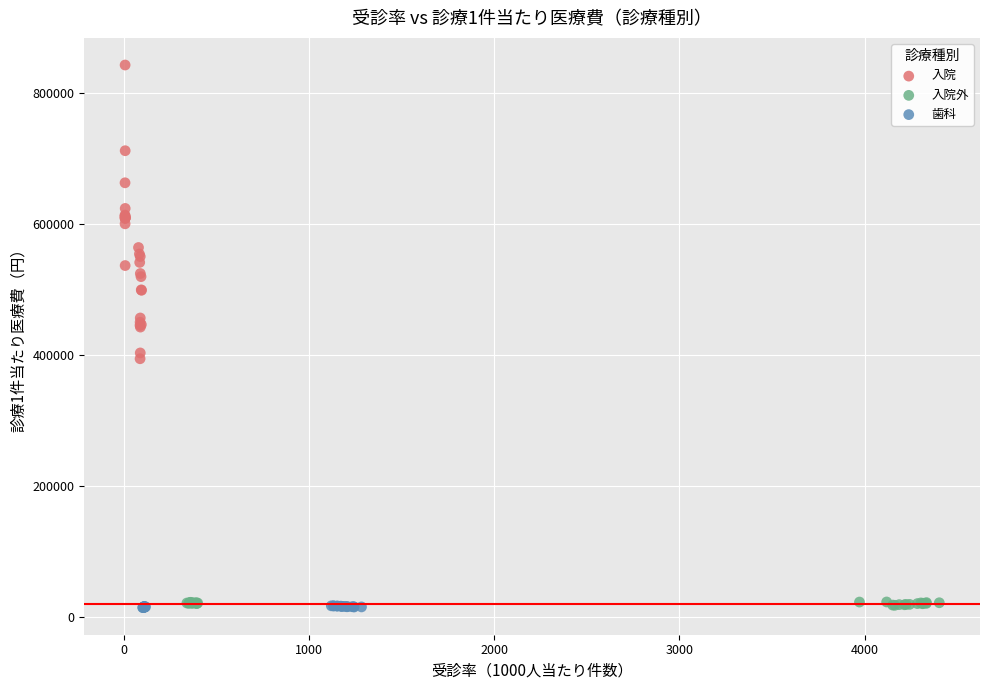

Which series has the largest Y range (max minus min)?

入院